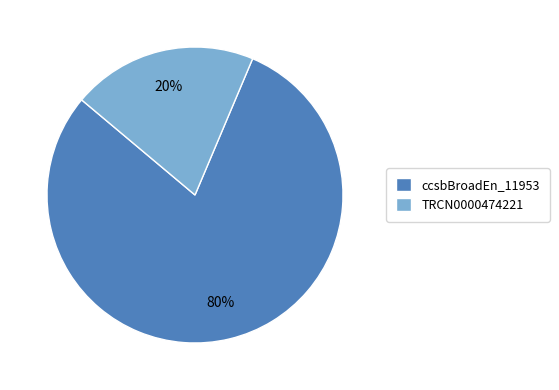

Which slice is the smallest?

TRCN0000474221